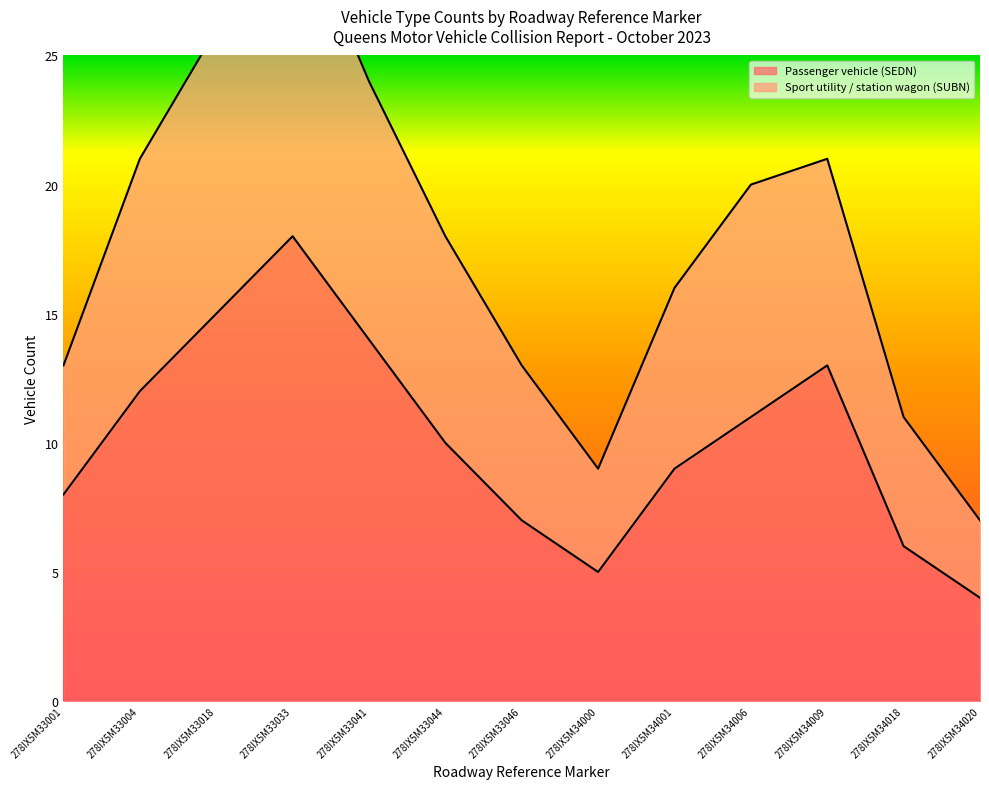

How many values in the Sport utility / station wagon (SUBN) series exceed 18?

6